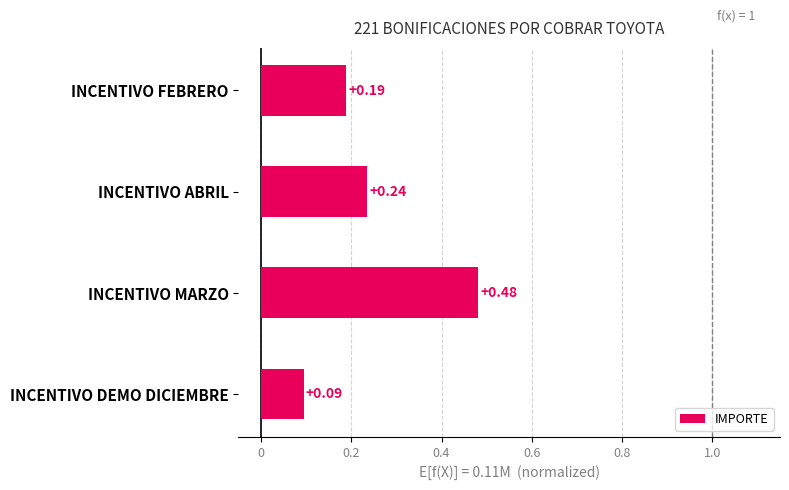

How many distinct data groups are displayed?

1